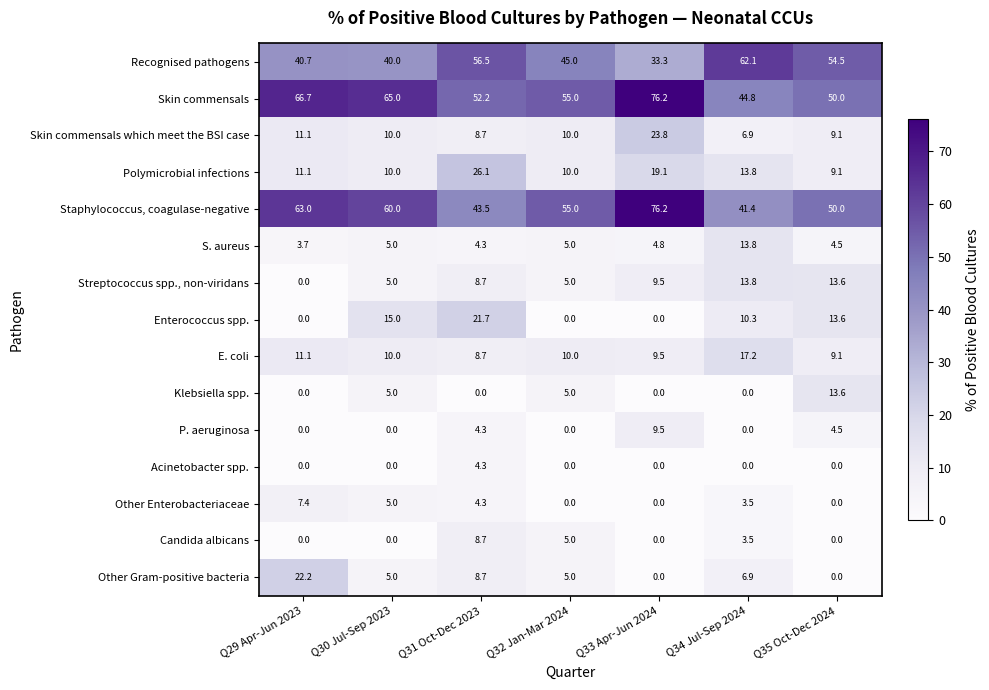

At how many categories does at least one series exceed 30?

7